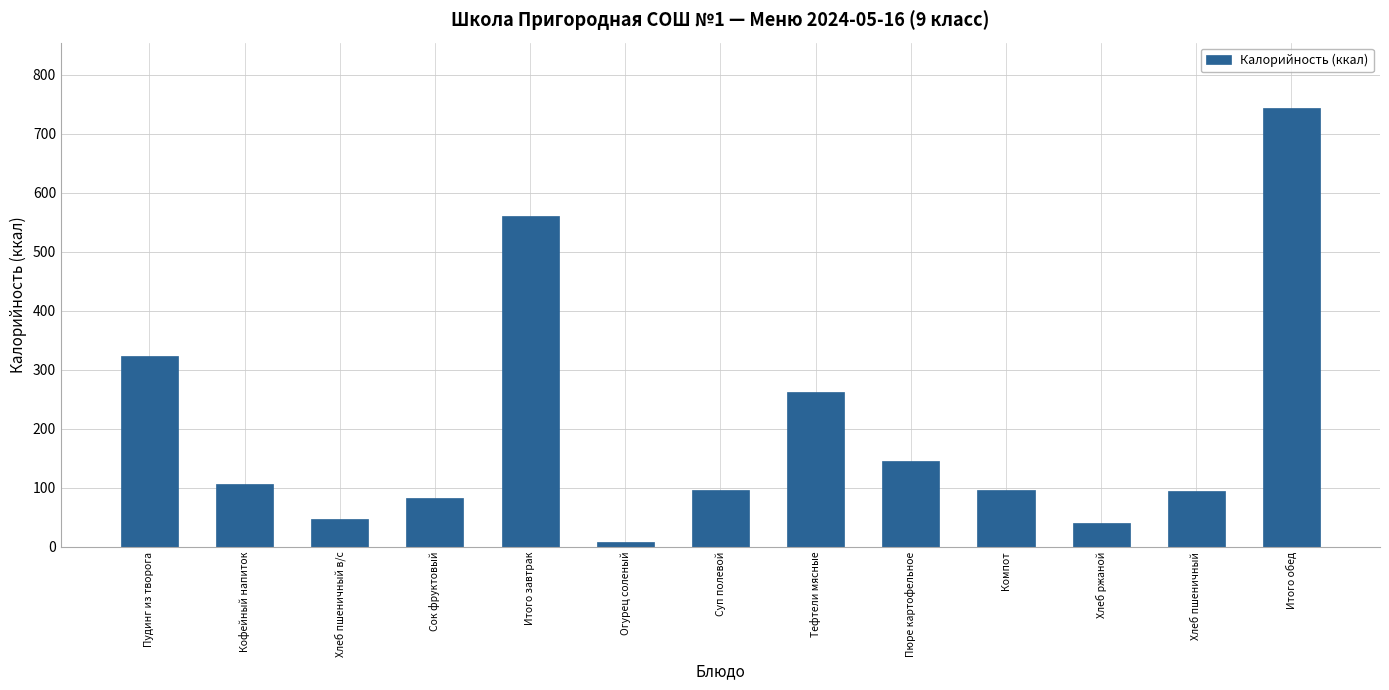

Which has a higher value, Сок фруктовый or Пюре картофельное?

Пюре картофельное